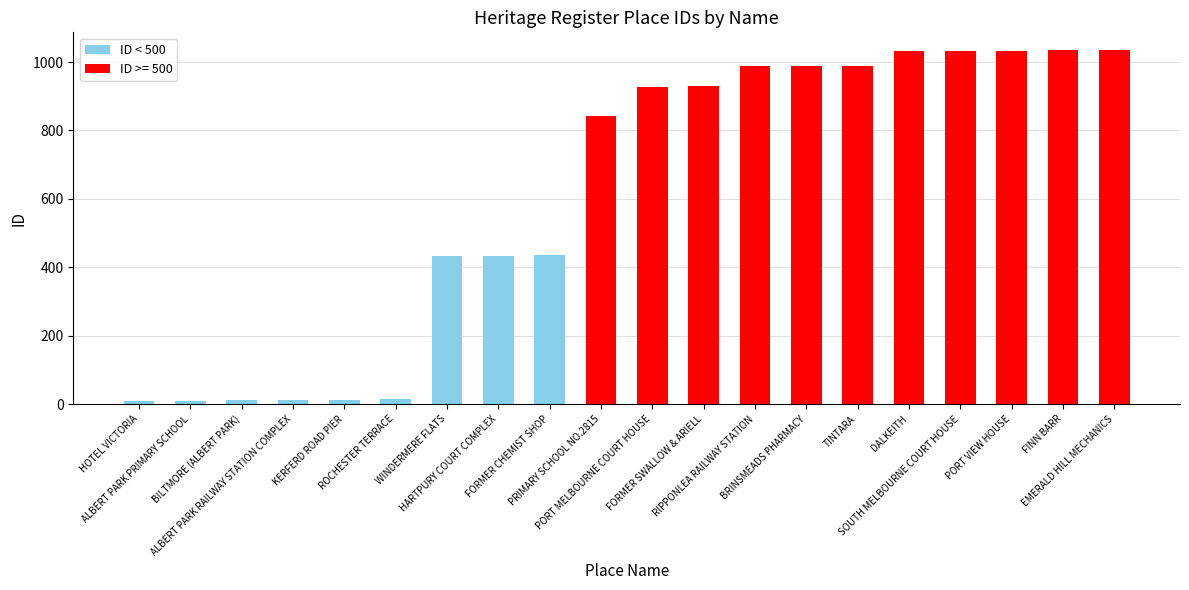

What is the difference between the maximum and minimum values?

1026